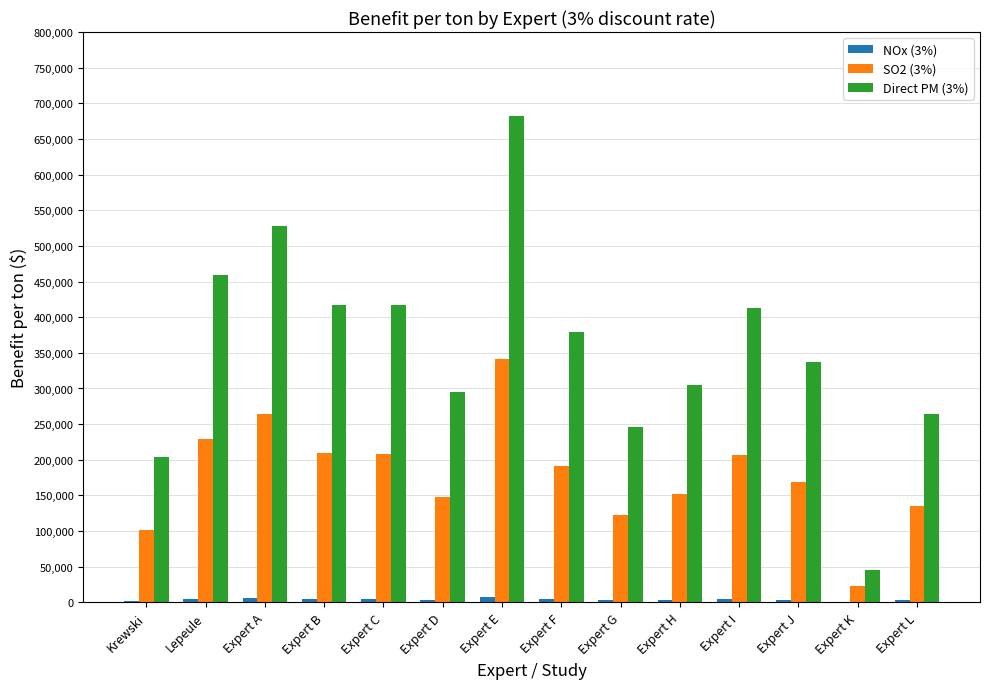

What is the total value across all series at Expert H?

461340